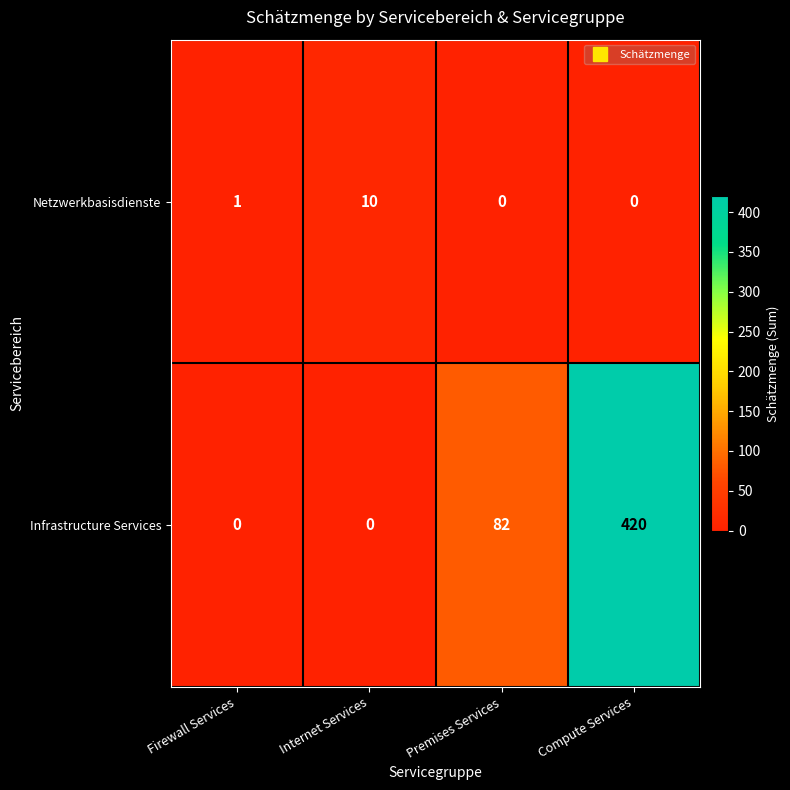

What is the greatest value displayed?

420